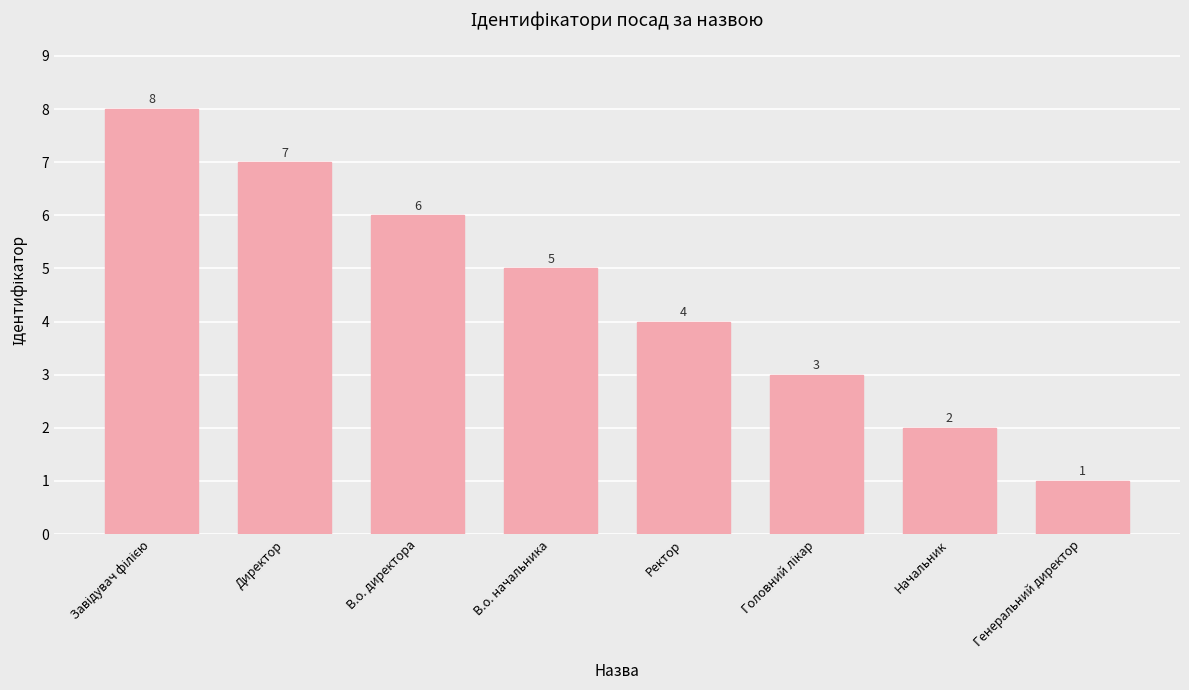

How many values are below 5?

4